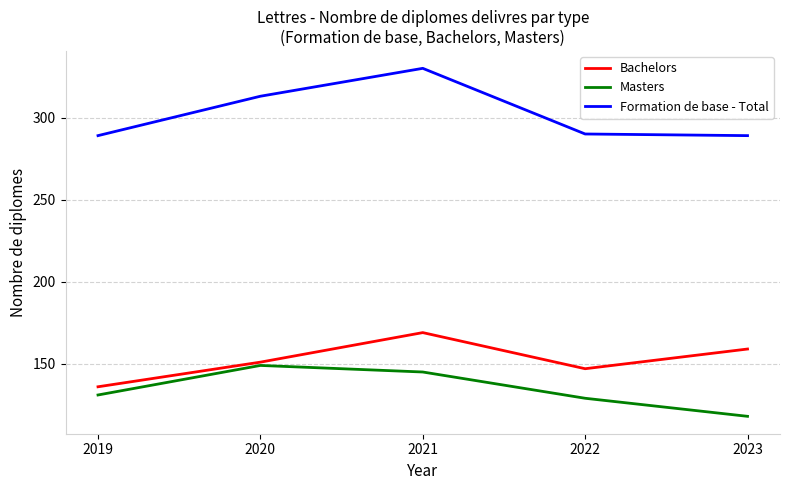

Where is the first local maximum for Bachelors?

2021